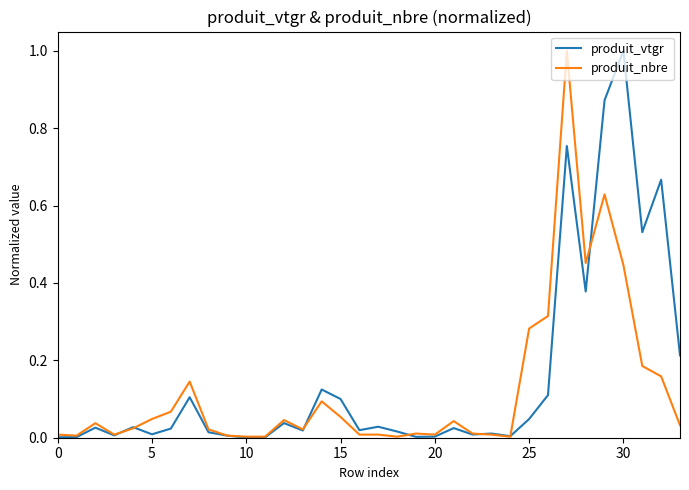

What is the maximum value for produit_nbre?

1.0